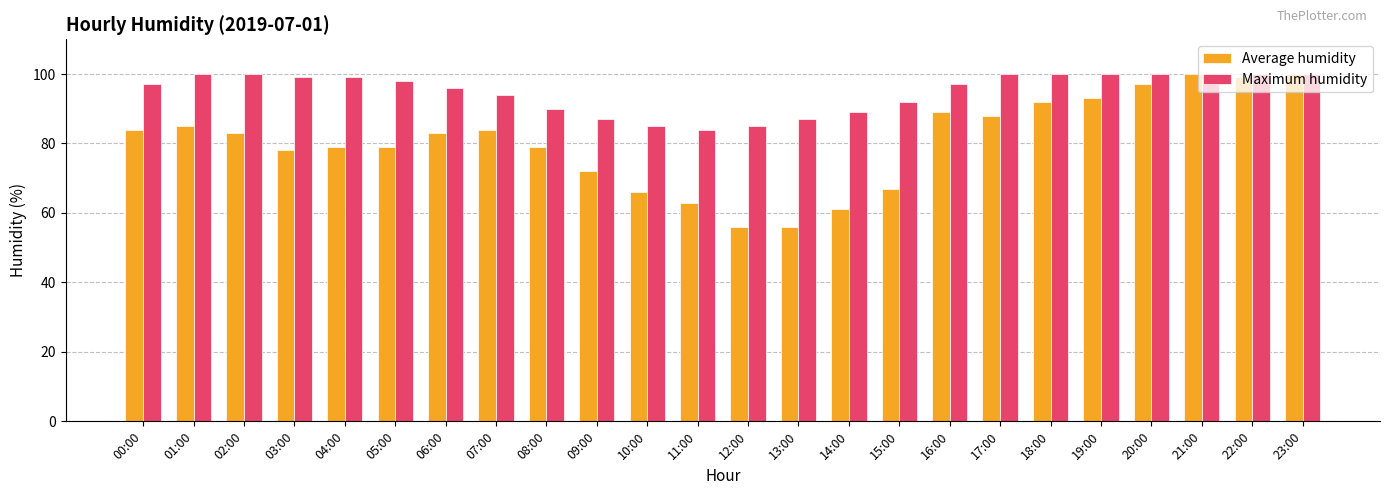

What is the sum of the Maximum humidity values at 04:00 and 22:00?

199